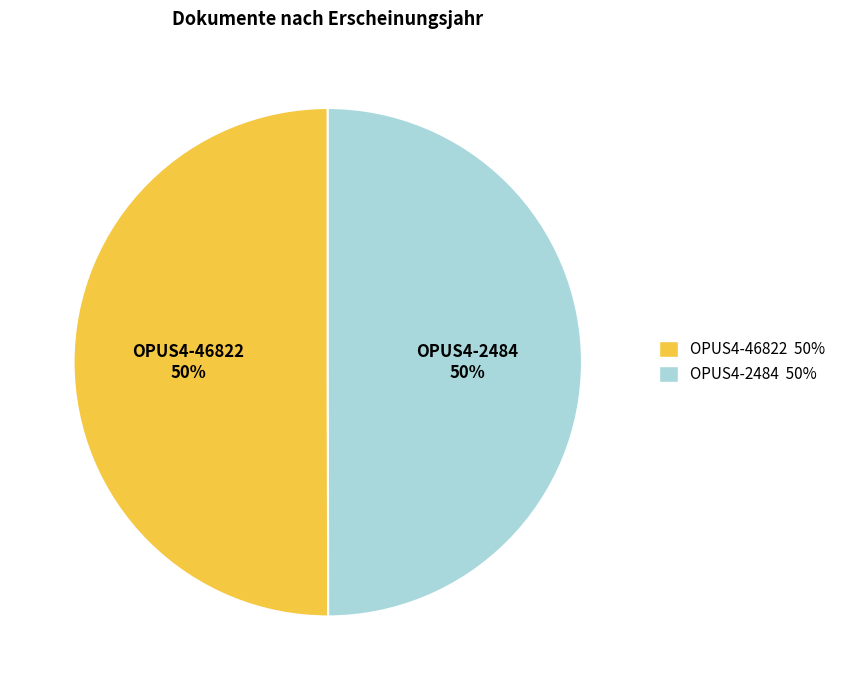

What percentage is the OPUS4-2484 slice, to the nearest percent?

50%